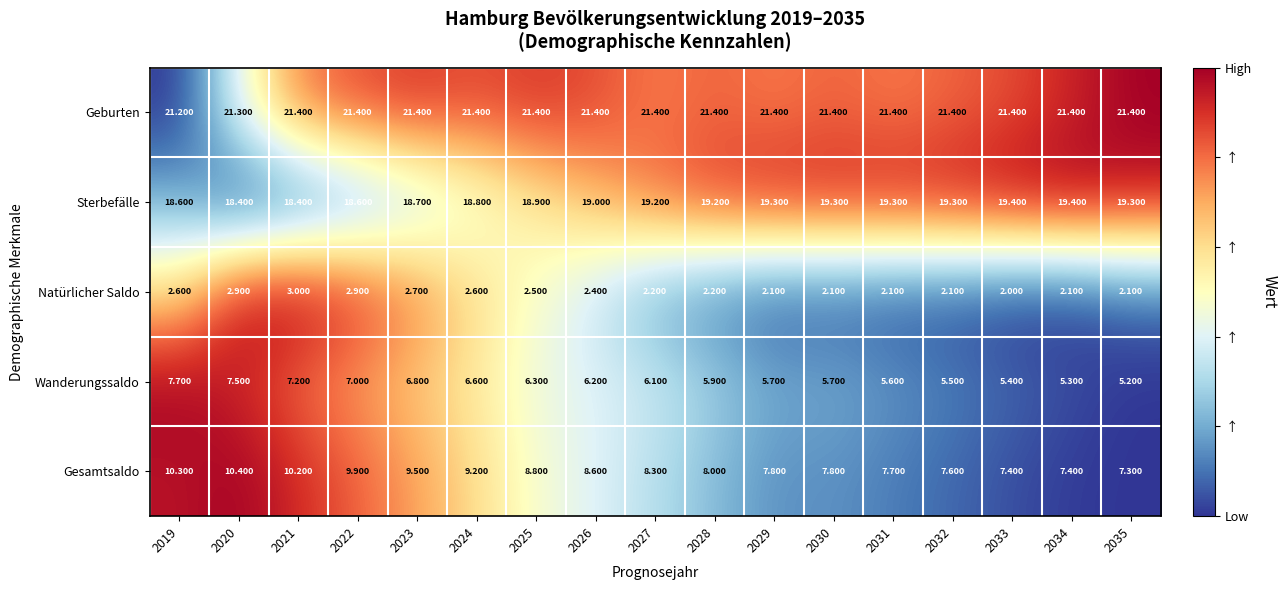

At 2026, list the series in order from smallest to largest.

Natürlicher Saldo, Wanderungssaldo, Gesamtsaldo, Sterbefälle, Geburten